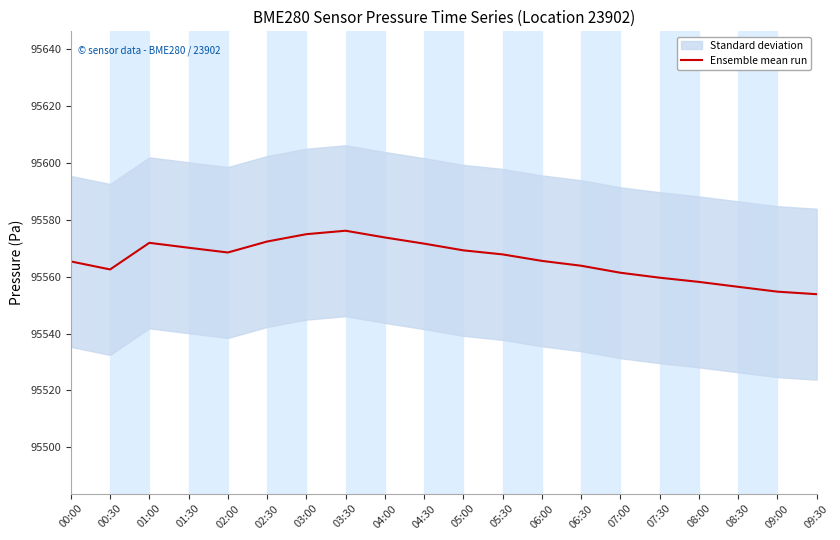

What is the greatest value displayed?

95576.1